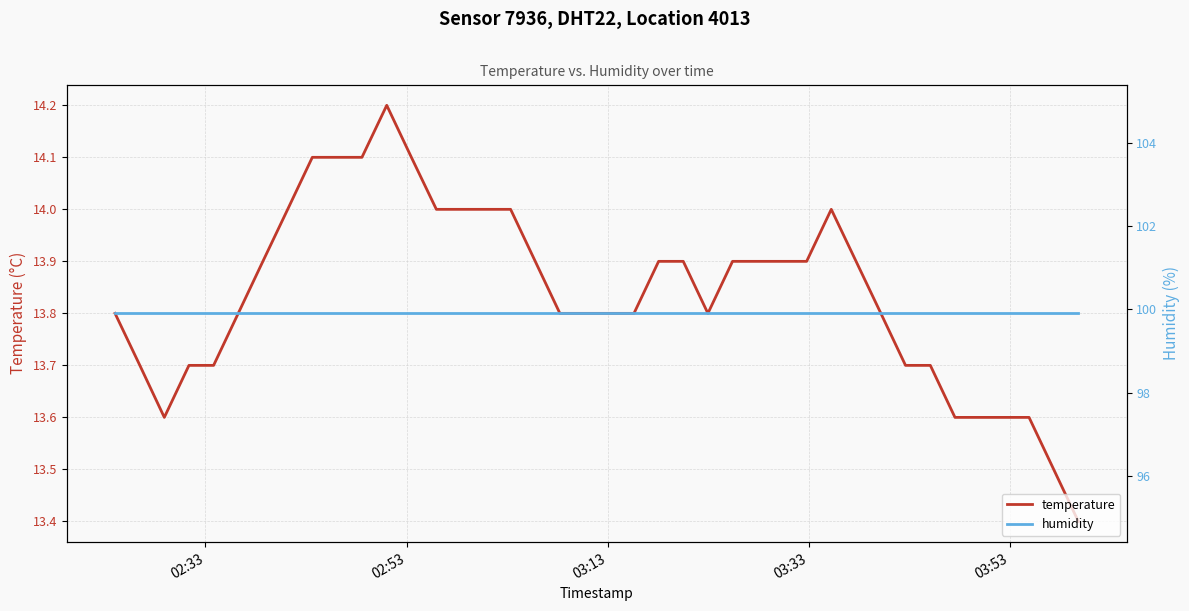

Rank the series by their maximum value, from lowest to highest.

temperature, humidity